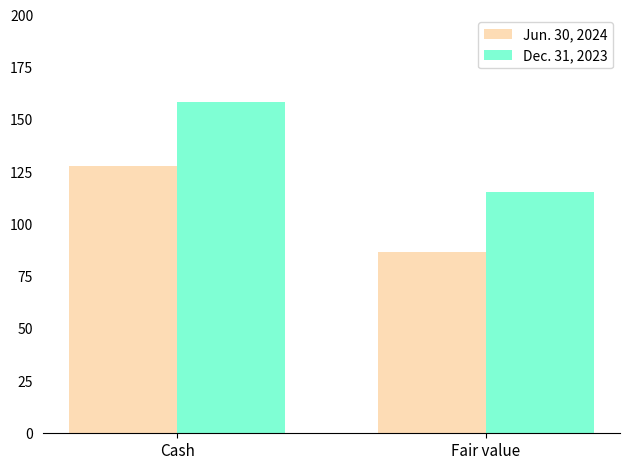

List the labels in order of Dec. 31, 2023 value, largest first.

Cash, Fair value